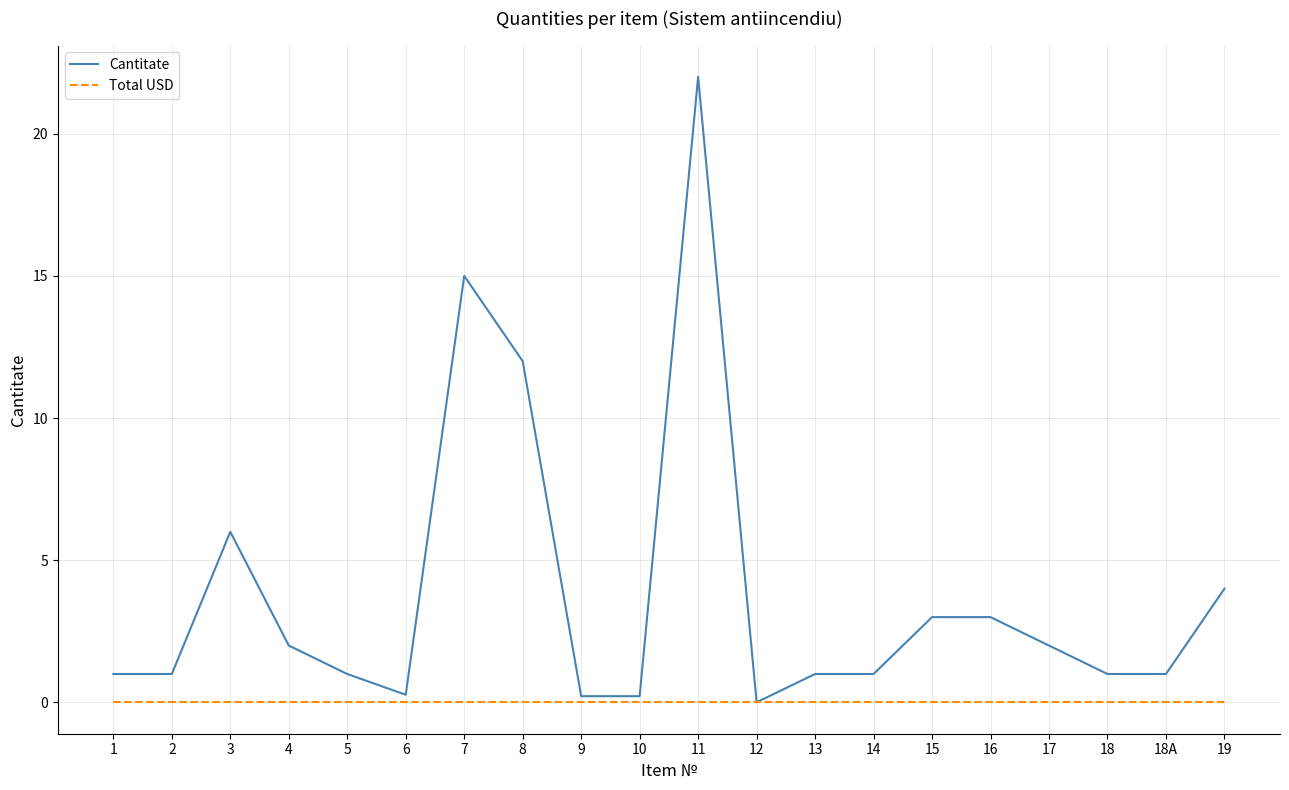

At which category does Cantitate reach its first local peak?

3